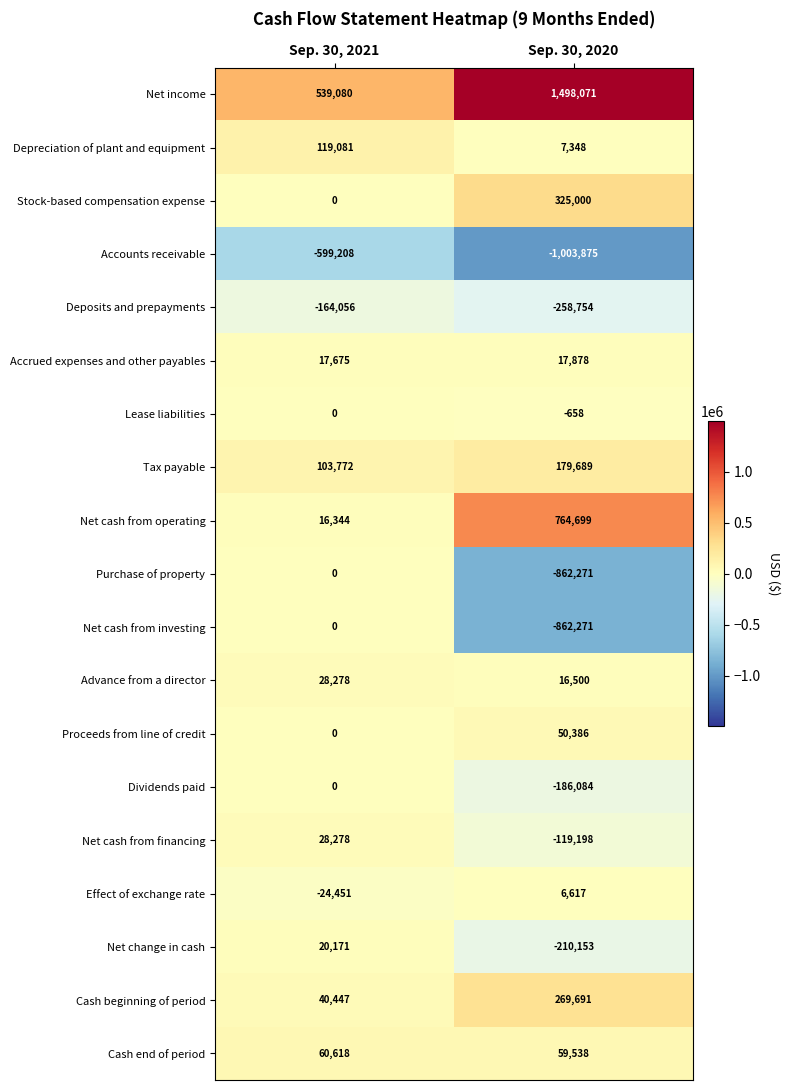

At which label is Net cash from financing closest to -45460?

Sep. 30, 2021